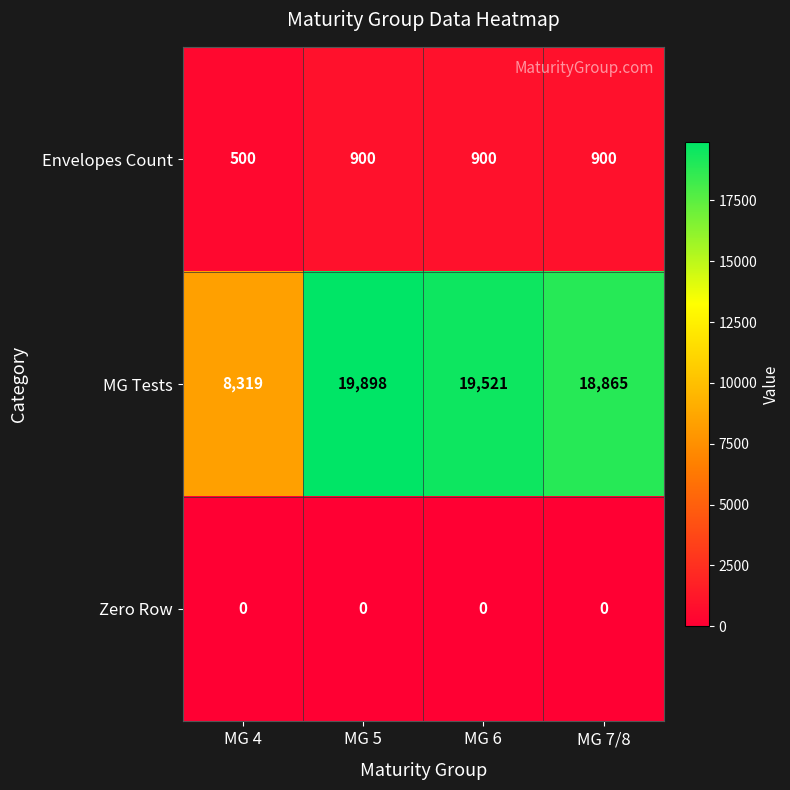

What is the difference between the maximum and second lowest values in the MG Tests series?

1033